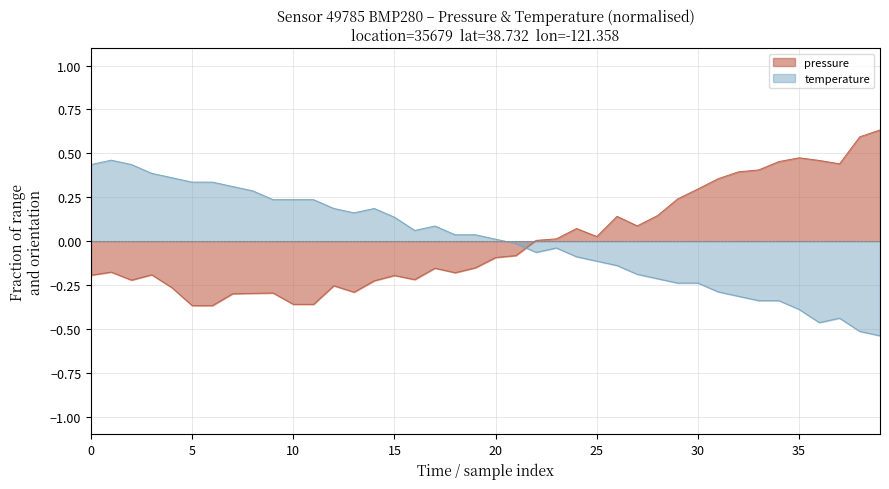

How many interior local peaks does the pressure (line) series have?

9